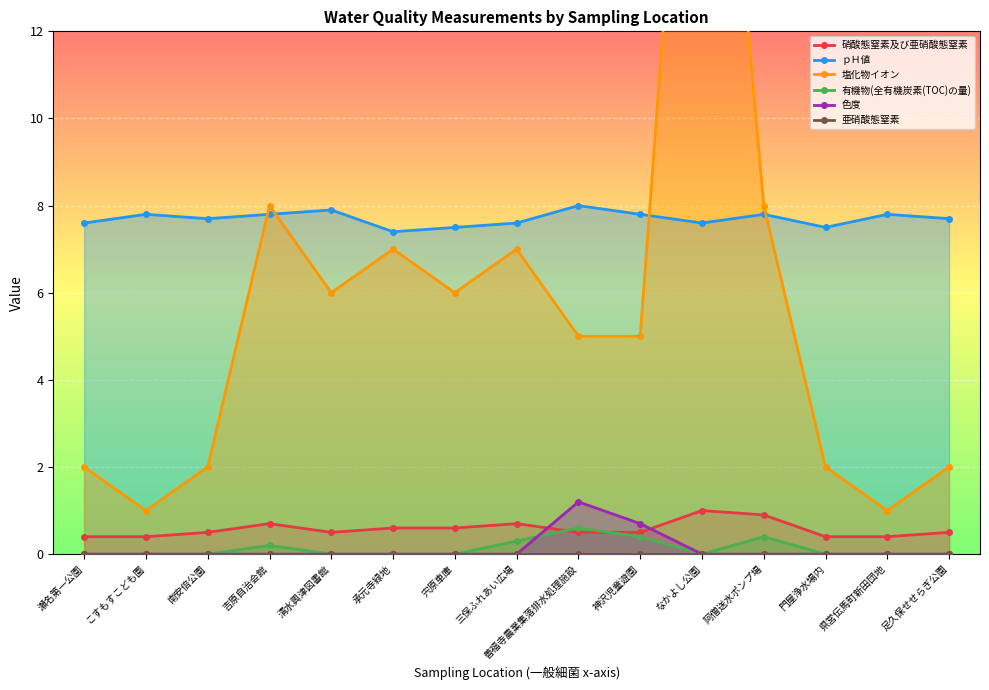

Where is 亜硝酸態窒素 nearest to the value 0?

瀬名第一公園